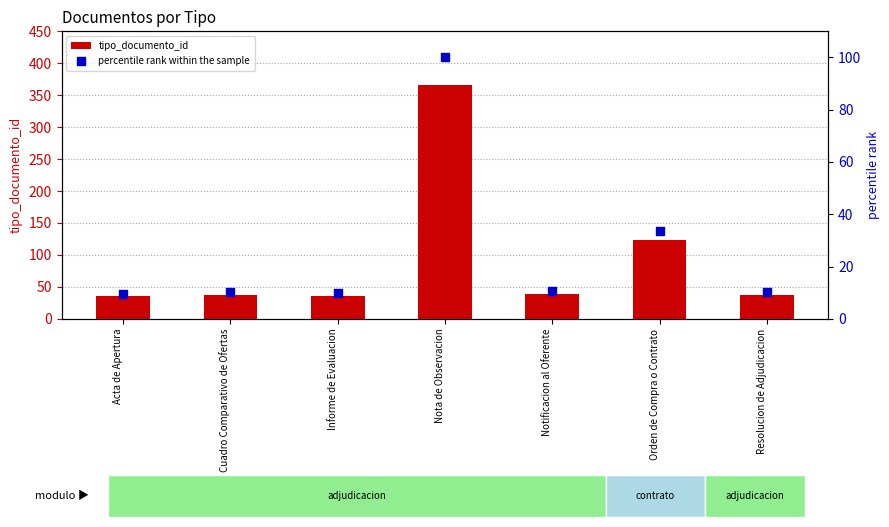

Which series reaches the minimum Y coordinate?

percentile rank within the sample